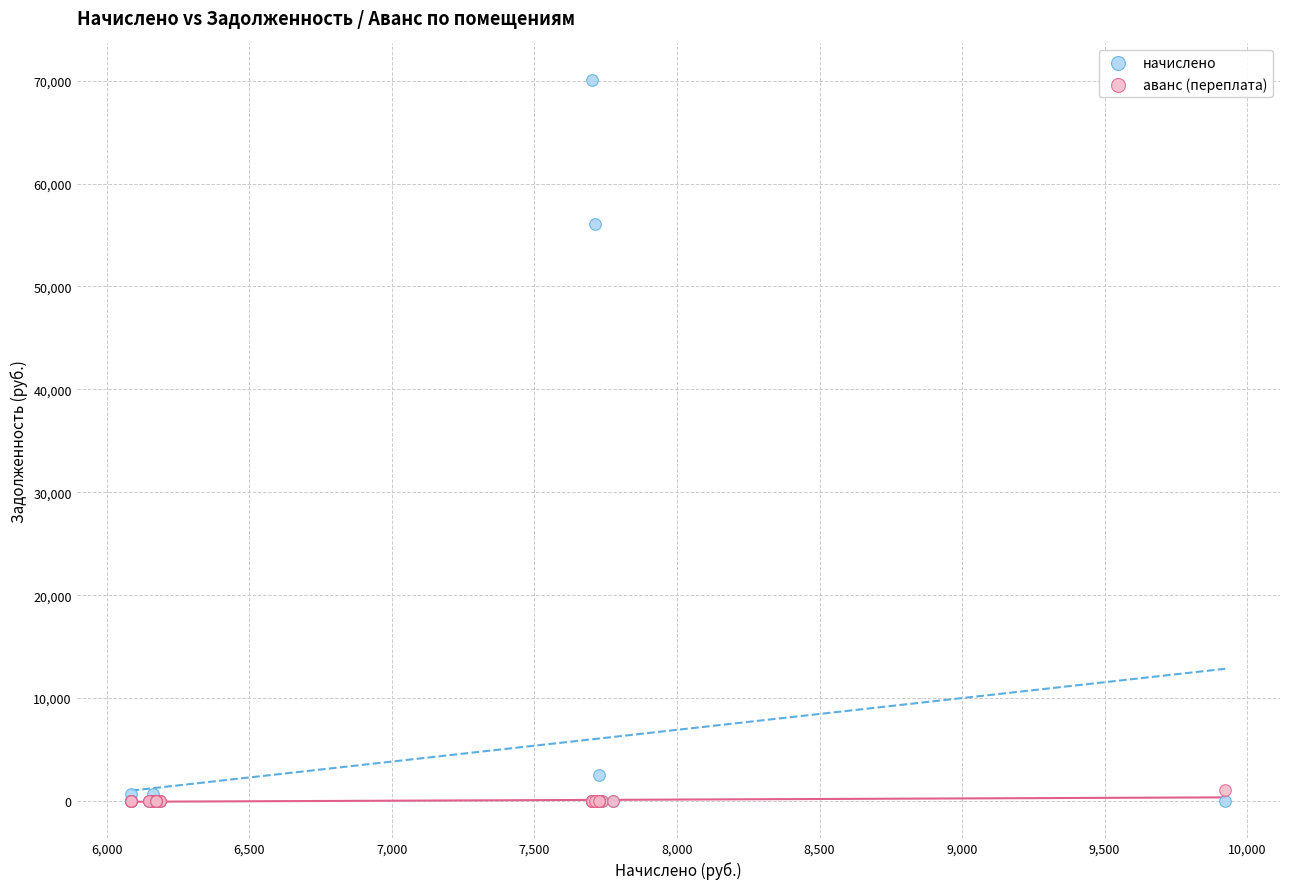

Across all series, what Y value is closest to 35051?

56086.6